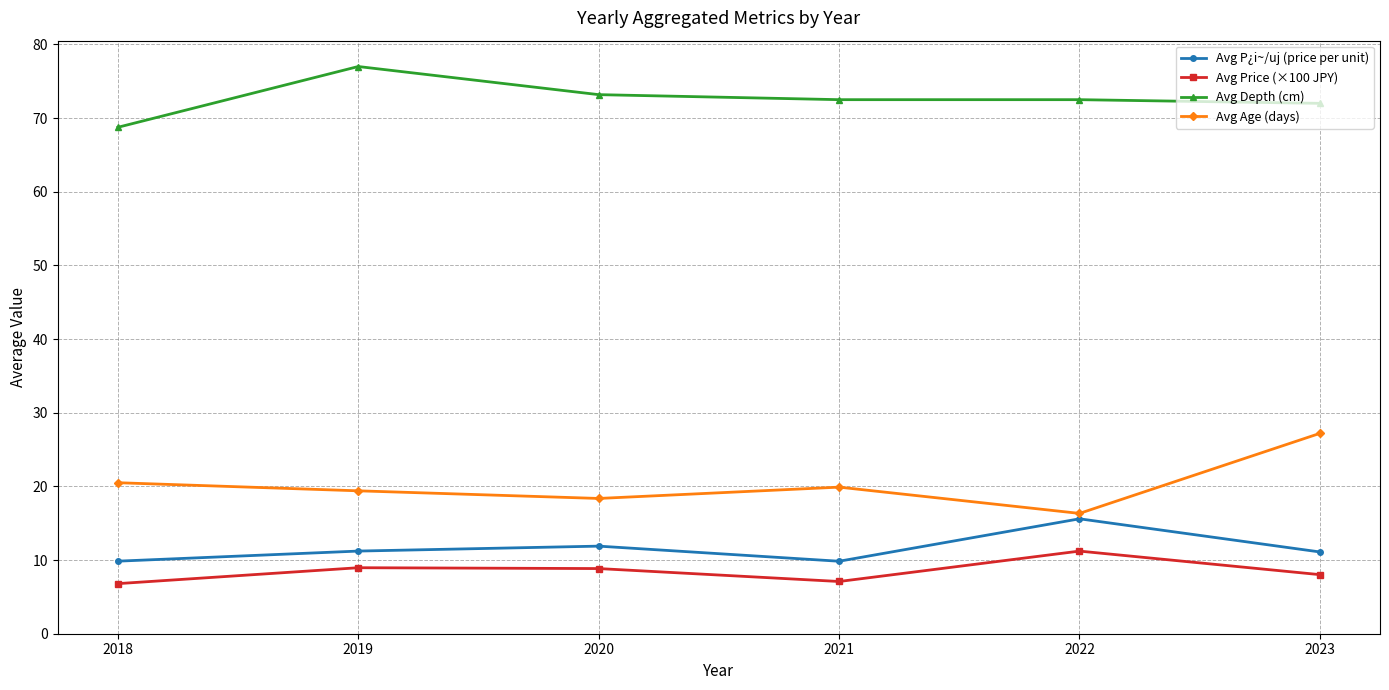

Which category has the lowest value in the Avg Depth (cm) series?

2018